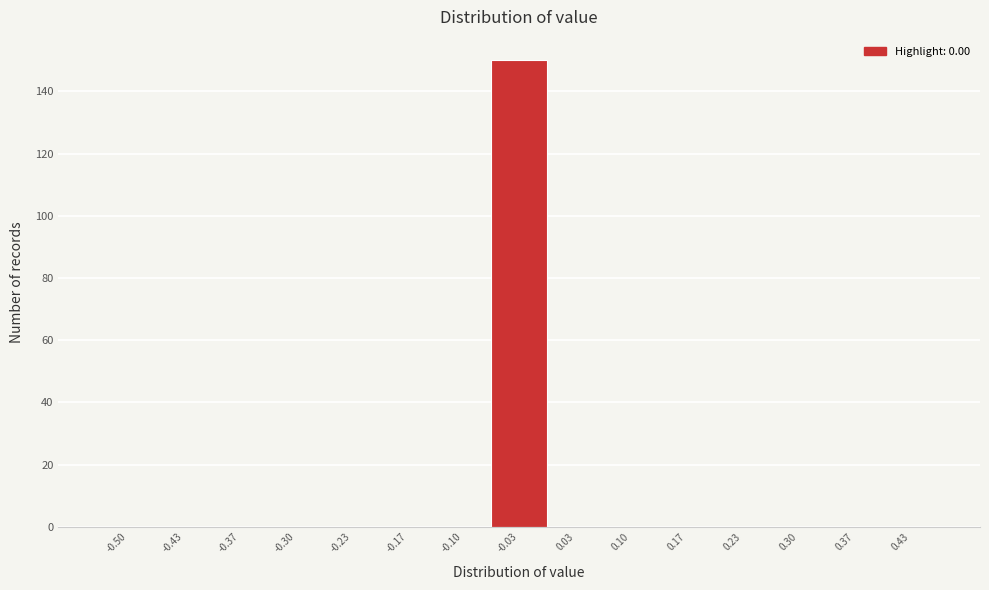

Reading left to right, what are all the values shown in this chart?

-0.50=0	-0.43=0	-0.37=0	-0.30=0	-0.23=0	-0.17=0	-0.10=0	-0.03=150	0.03=0	0.10=0	0.17=0	0.23=0	0.30=0	0.37=0	0.43=0